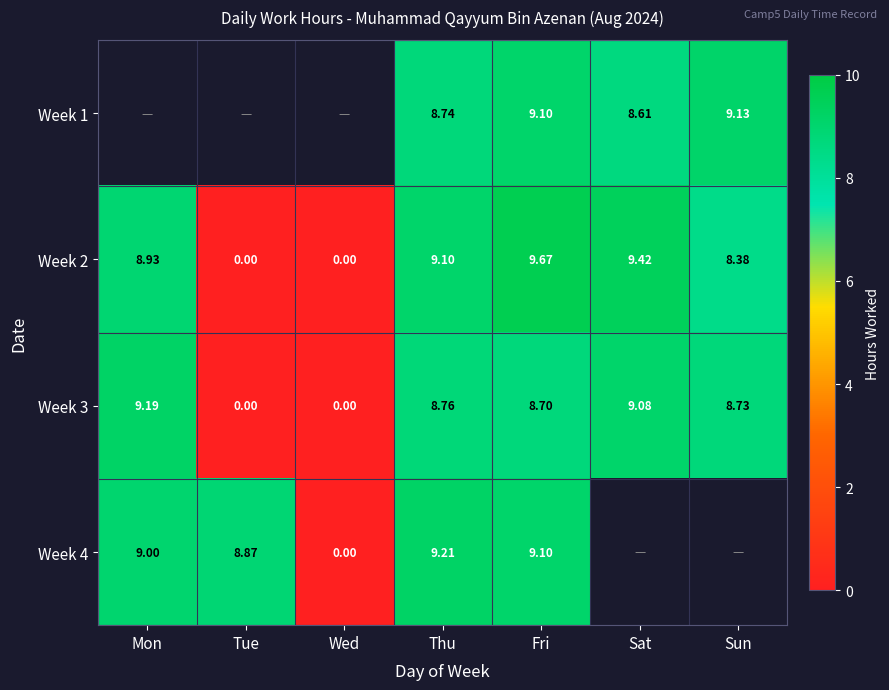

Is it true that Week 1 equals 9.1 at Fri?

True